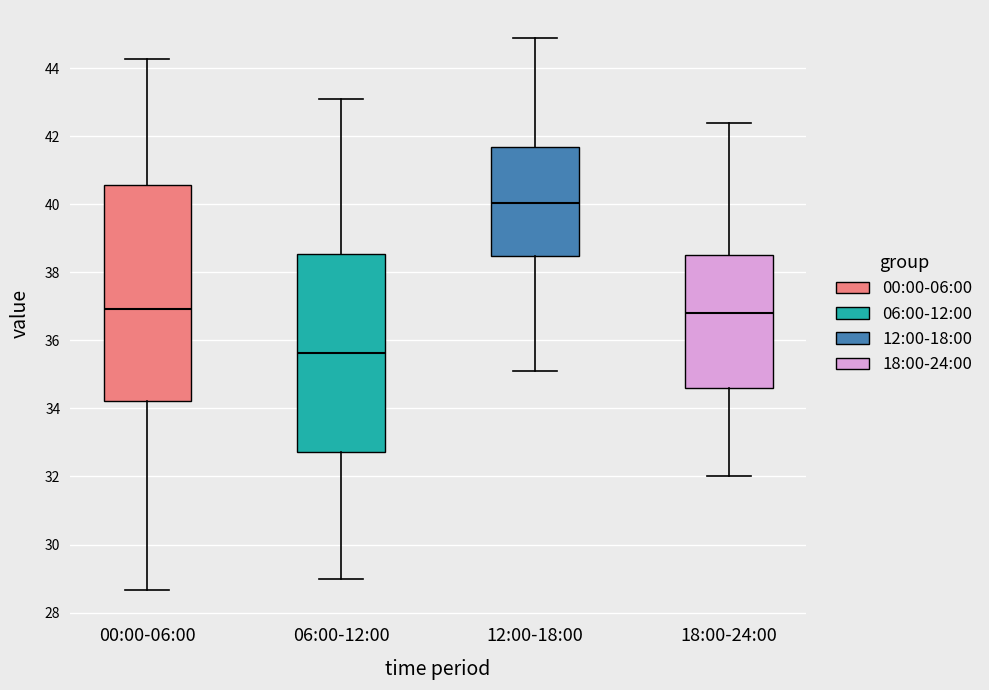

Reading left to right, transcribe this box plot: for each box, give where its median line is, the range the box spans, and where its two whiskers end, as read against the y-axis. The values are not printed on the chart, so give them approximately, as read against the axis.

00:00-06:00: median 37.0, box 34.2 to 40.6, whiskers 28.6 to 44.2
06:00-12:00: median 35.6, box 32.8 to 38.6, whiskers 29.0 to 43.2
12:00-18:00: median 40.0, box 38.4 to 41.6, whiskers 35.2 to 45.0
18:00-24:00: median 36.8, box 34.6 to 38.6, whiskers 32.0 to 42.4